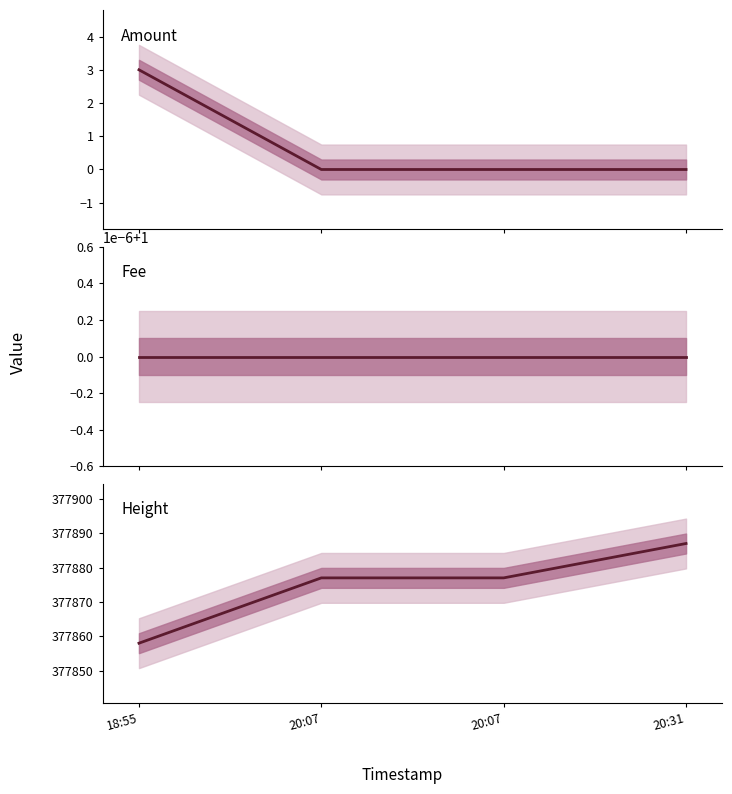

Which label corresponds to the largest value in the chart?

20:31